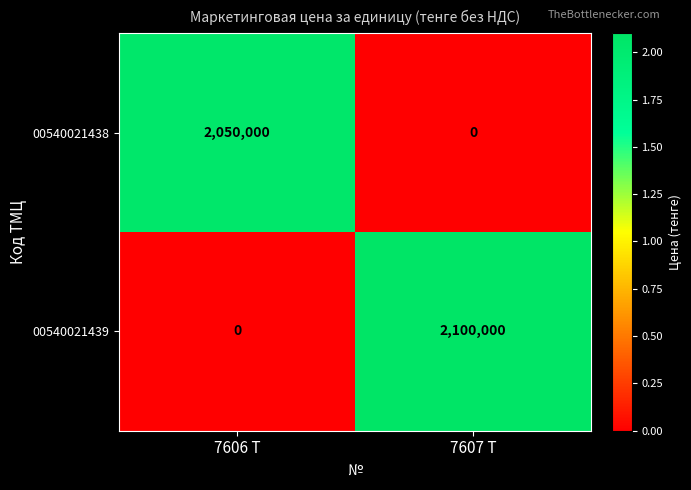

What is the approximate value of 00540021438 at 7606 Т?

2050000